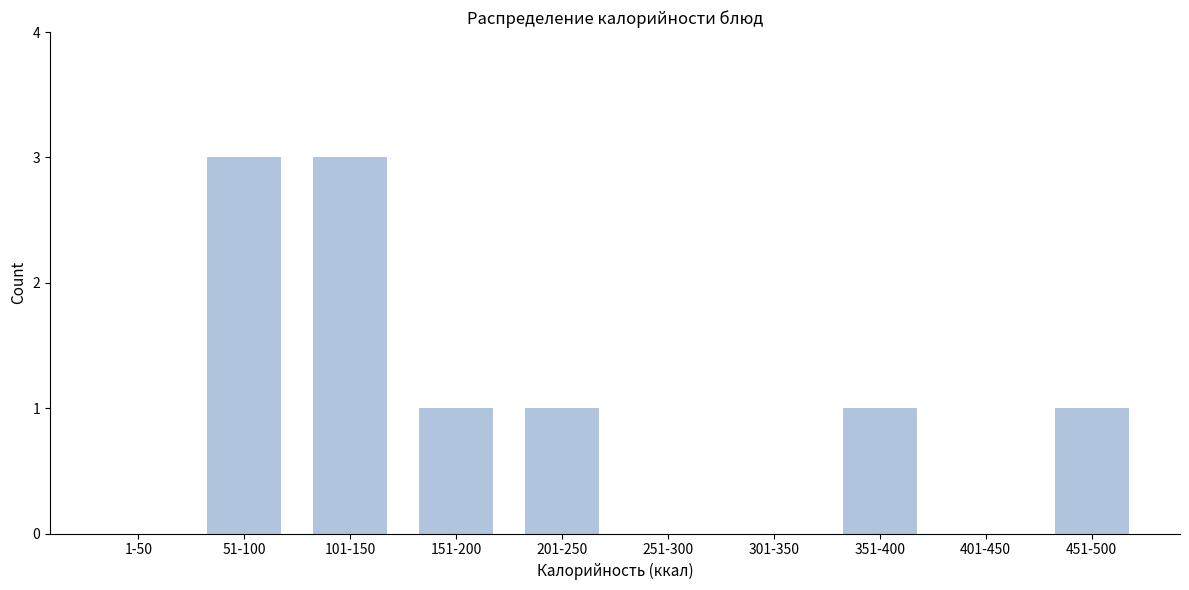

Reading right to left, extract all data points from this chart.

451-500=1	401-450=0	351-400=1	301-350=0	251-300=0	201-250=1	151-200=1	101-150=3	51-100=3	1-50=0